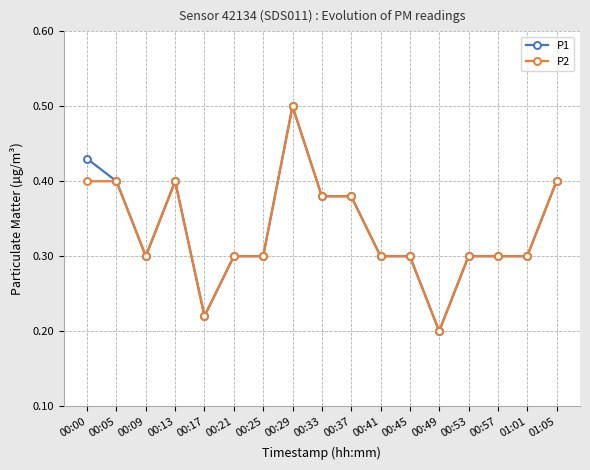

At how many categories does at least one series exceed 0?

17